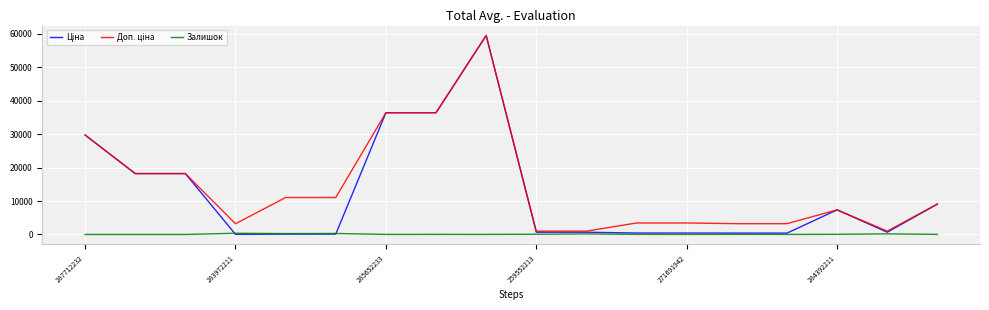

How many lines are shown in the chart?

3